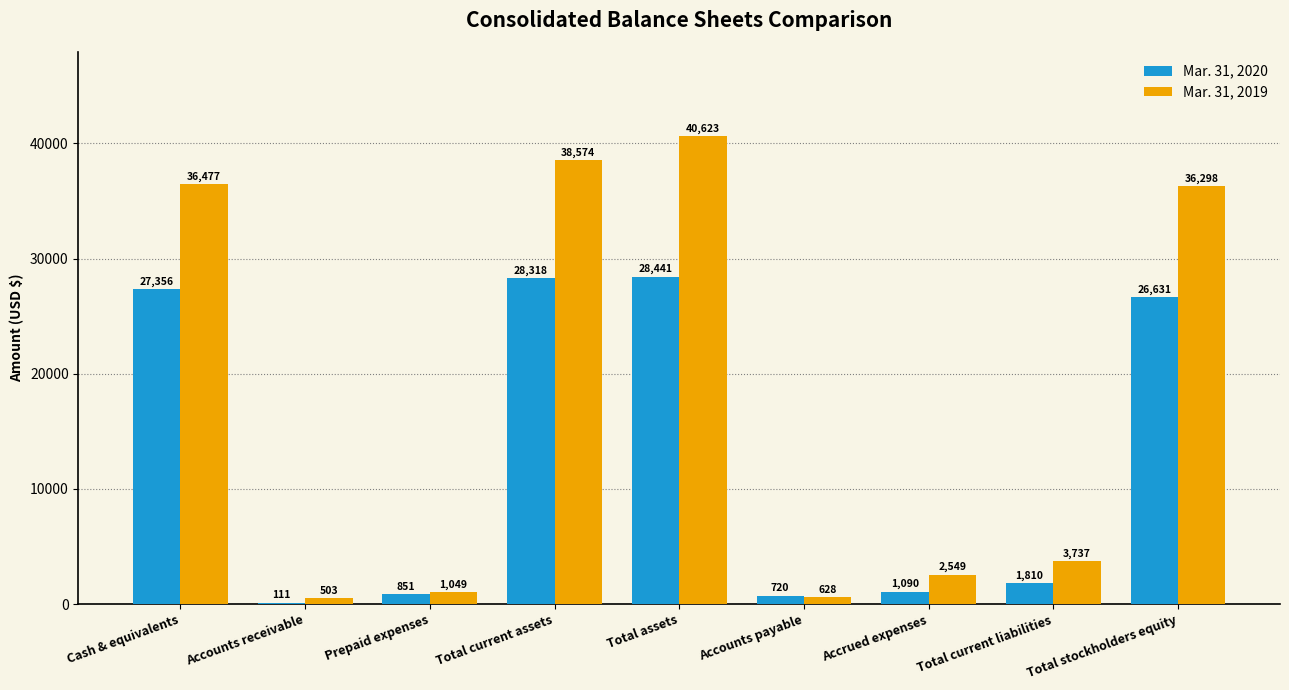

What is the sum of all Mar. 31, 2020 values?

115328